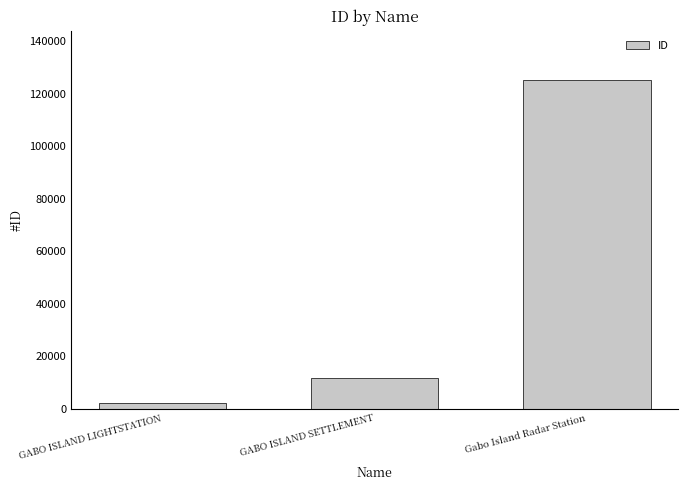

What is the average value?

46288